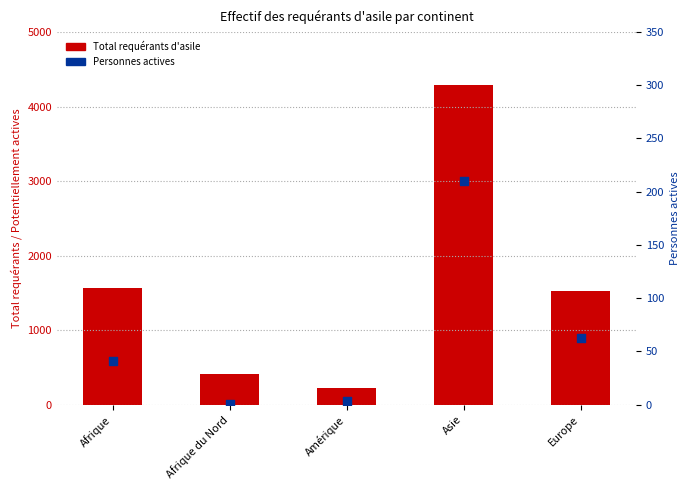

What is the total value across all series at Asie?

4493